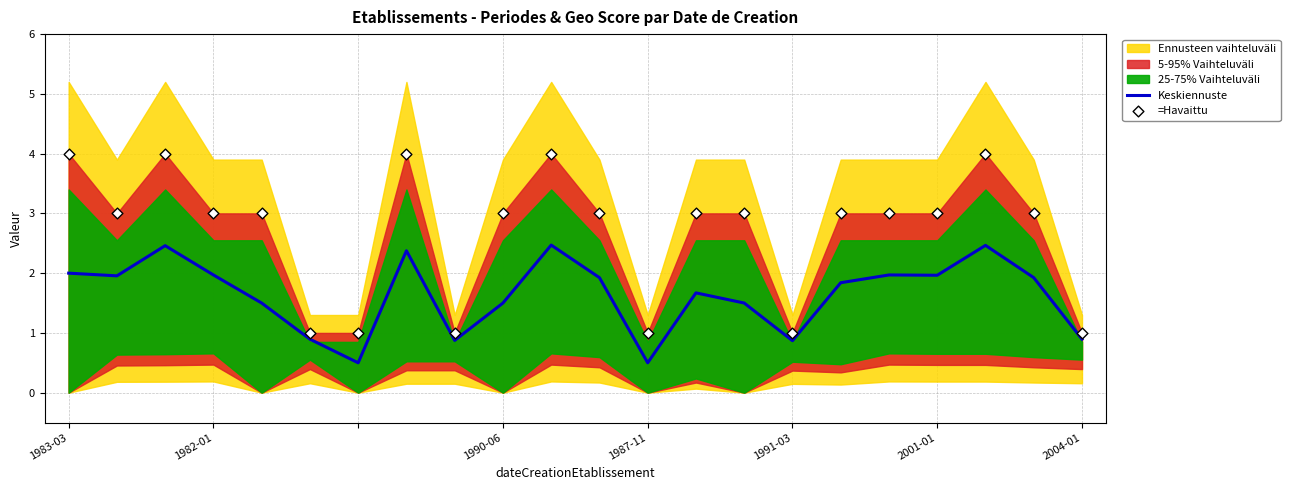

Which series has the largest total across all categories?

=Havaittu